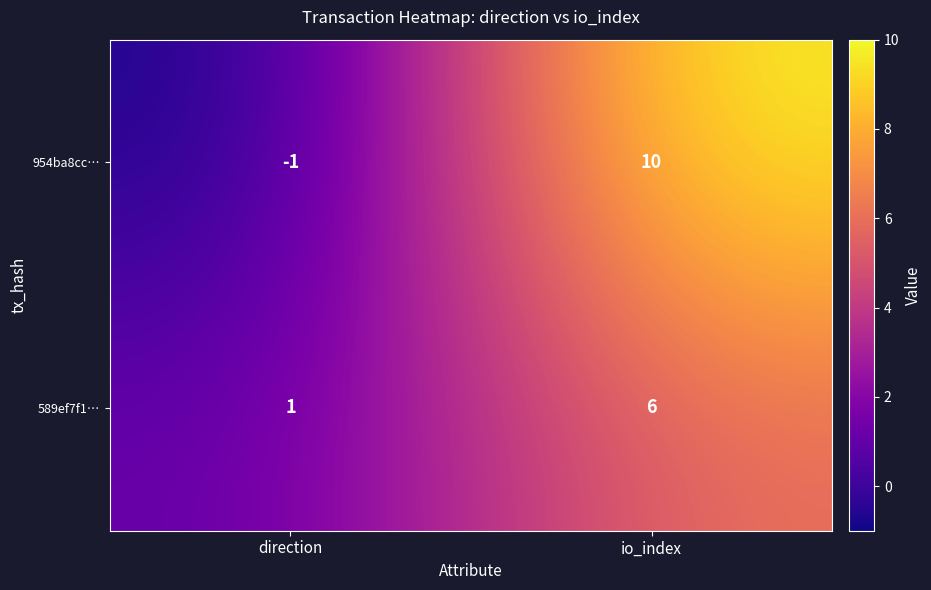

What is the highest value of the 589ef7f1… series?

6